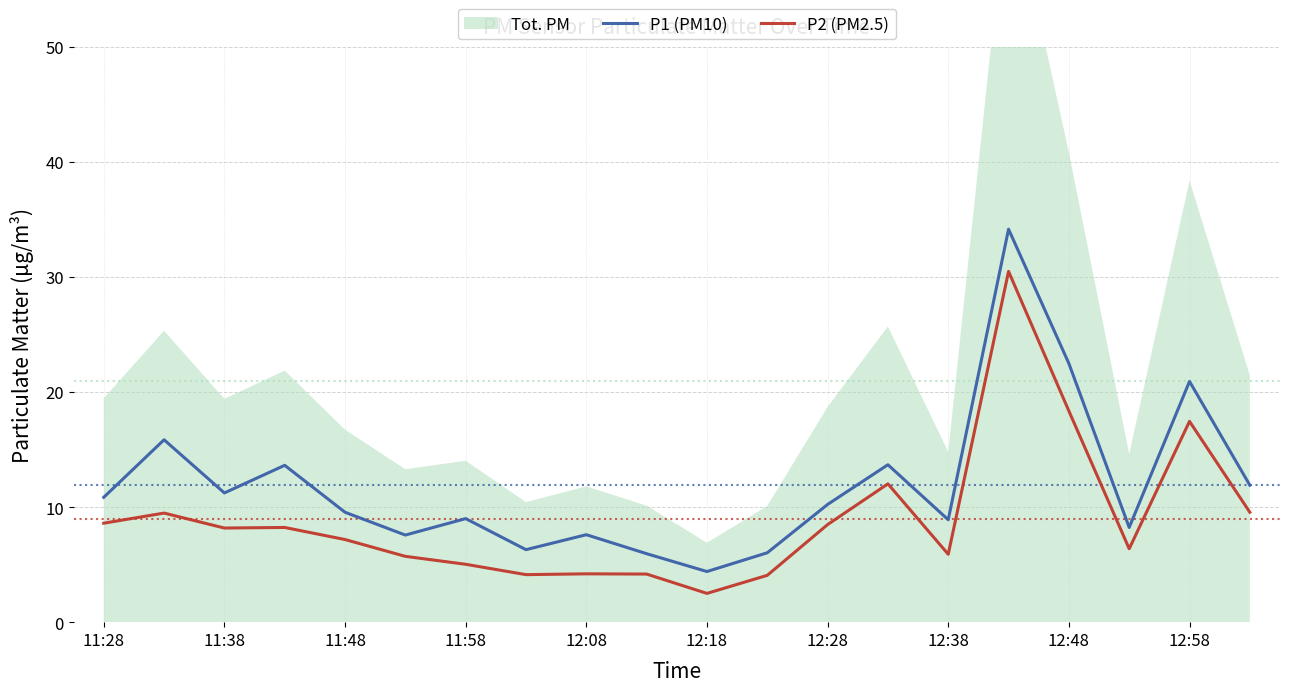

What is the lowest value of the P1 (PM10) series?

4.4